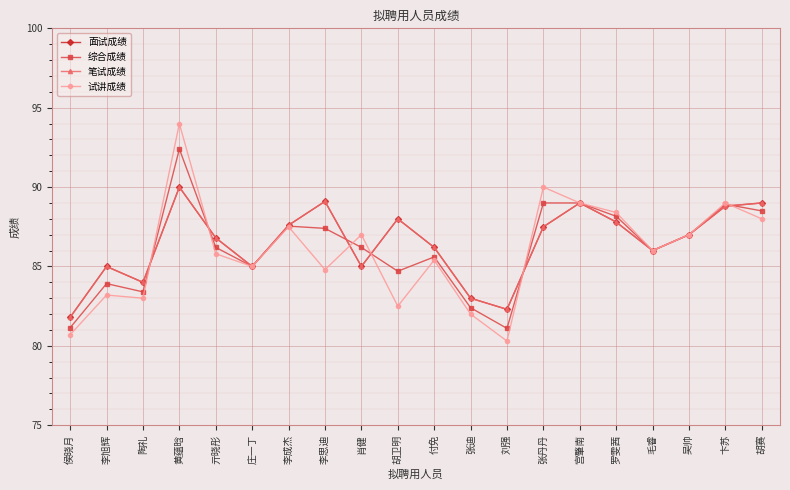

True or false: 面试成绩 and 笔试成绩 cross at least once.

False